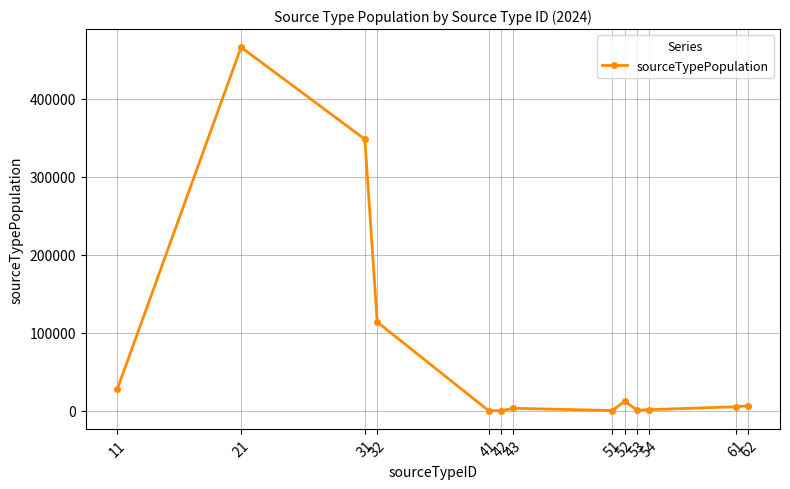

What is the sum of all values?

985982.8